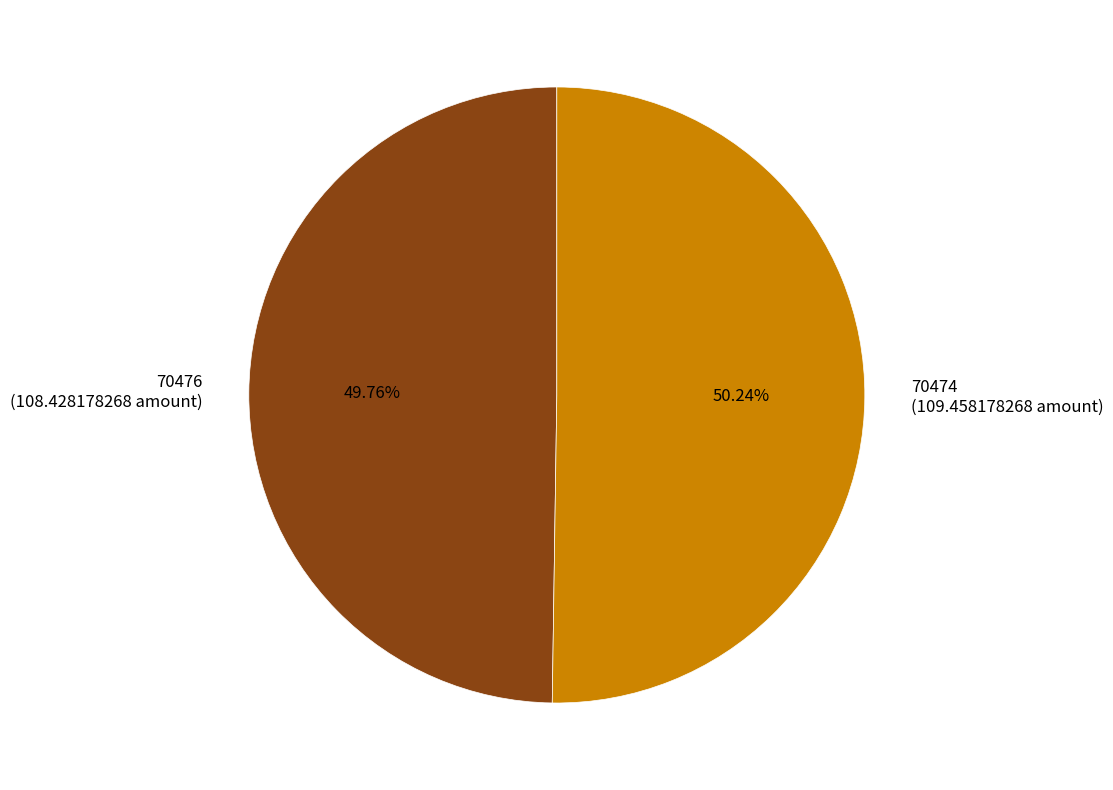

Combined, do 70474 (109.458178268 amount) and 70476 (108.428178268 amount) account for over 50%?

Yes